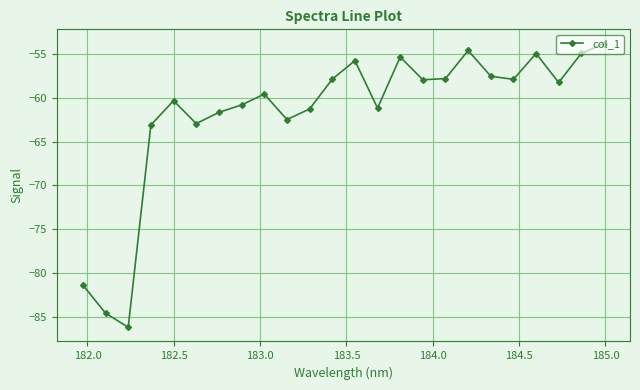

What is the sum of all values?

-1481.8